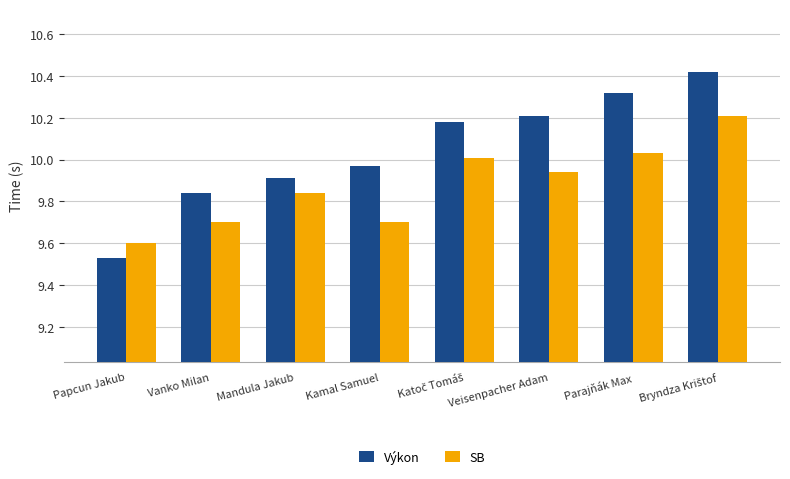

What are all the series names shown in the legend?

Výkon, SB